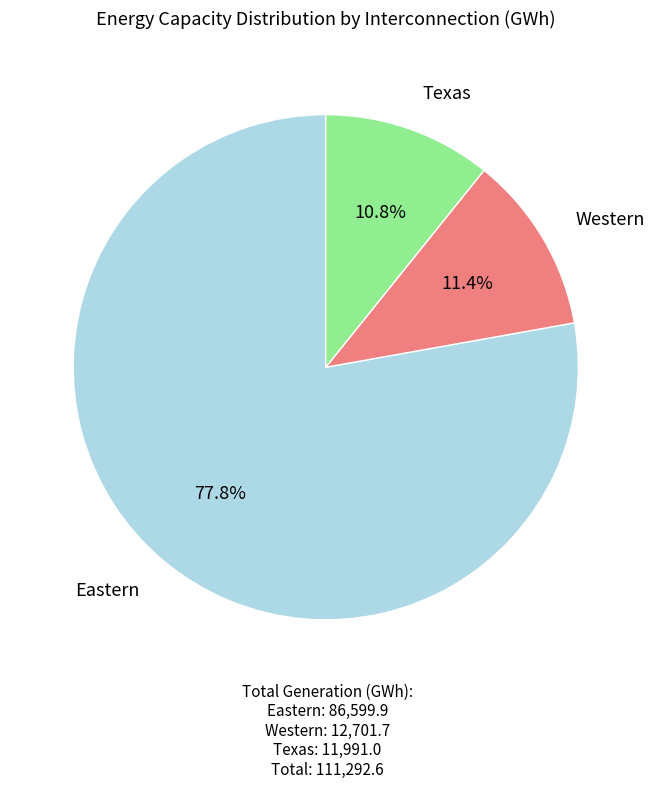

Does any single category account for the majority?

Yes